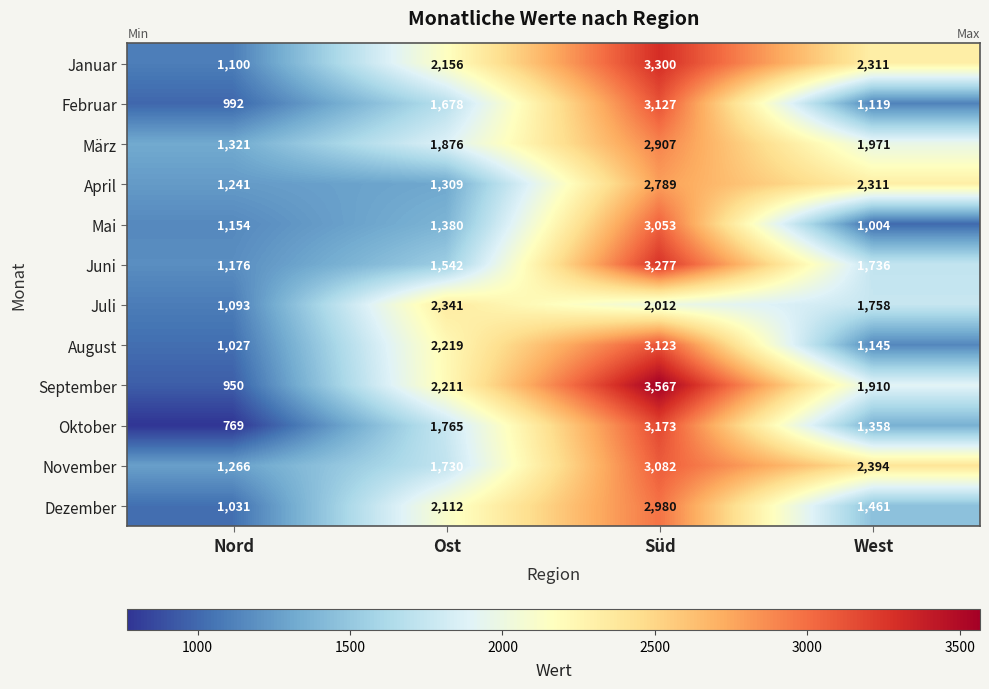

The März series shows 3044 at West. True or false?

False